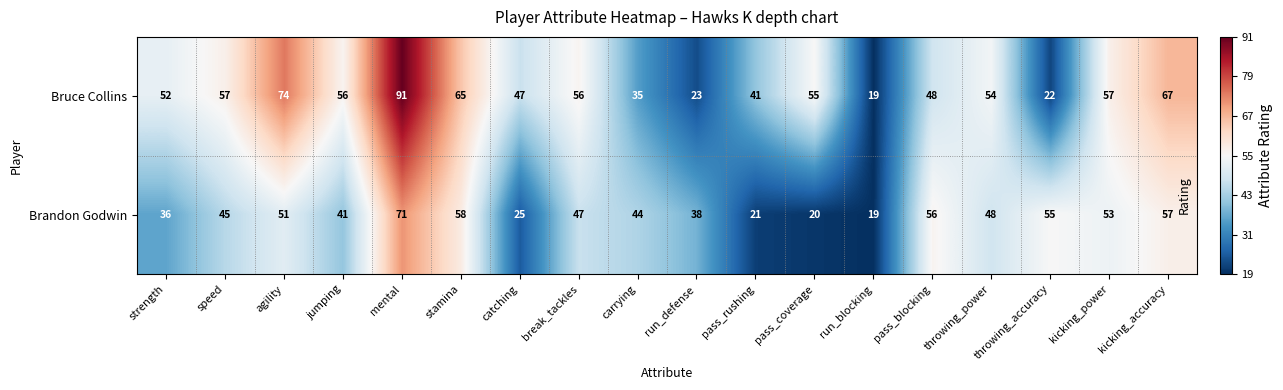

Which series has the widest spread of values?

Bruce Collins